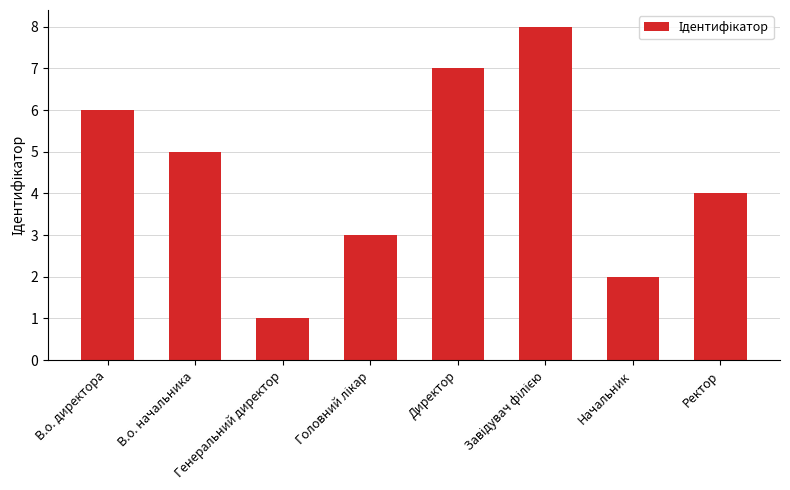

What is the sum of all values?

36